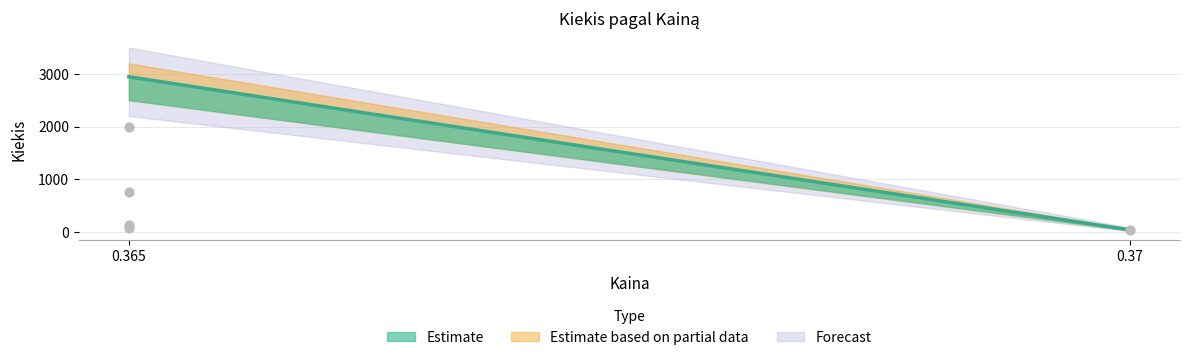

What Y value in the scatter plot is closest to 1017?

750